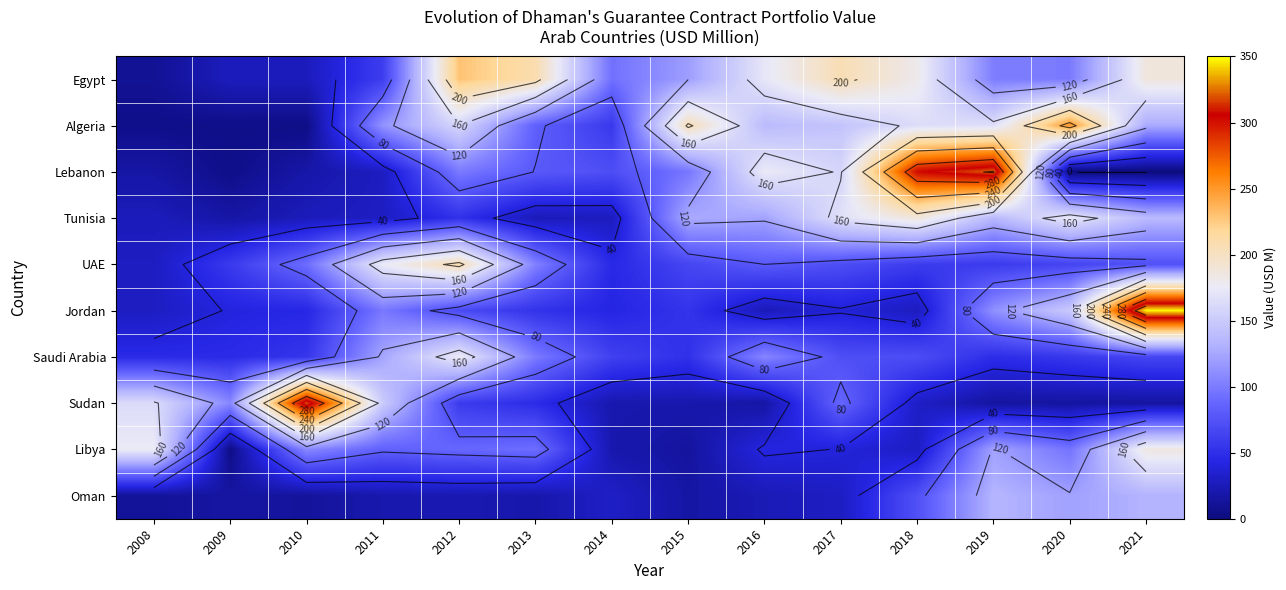

Which series changed the most between 2017 and 2020?

Lebanon